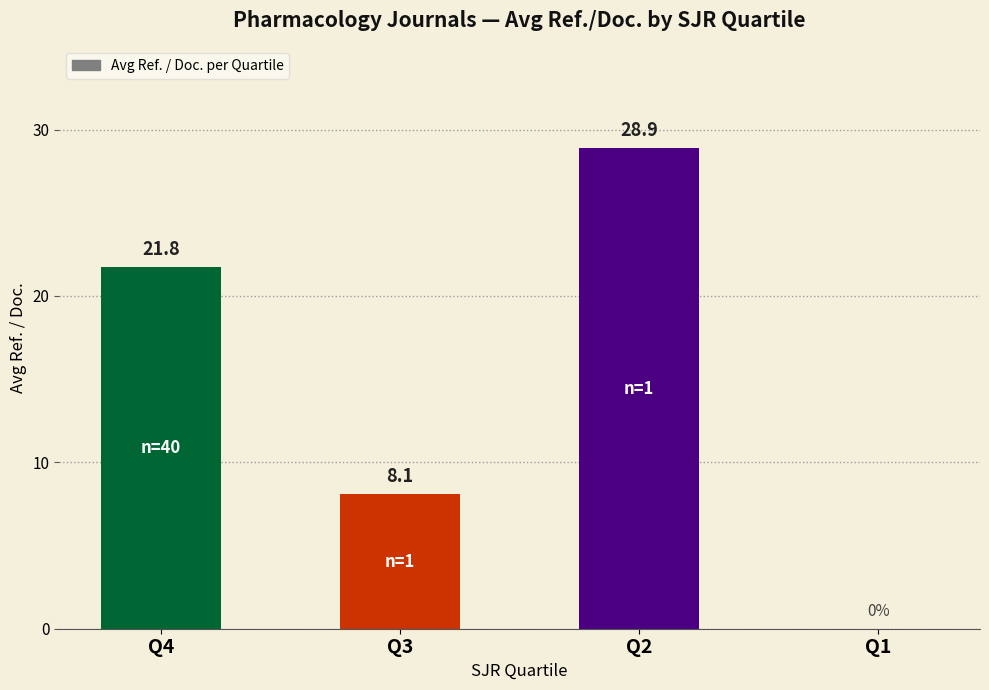

What is the sum of the values at Q1 and Q3?

8.1